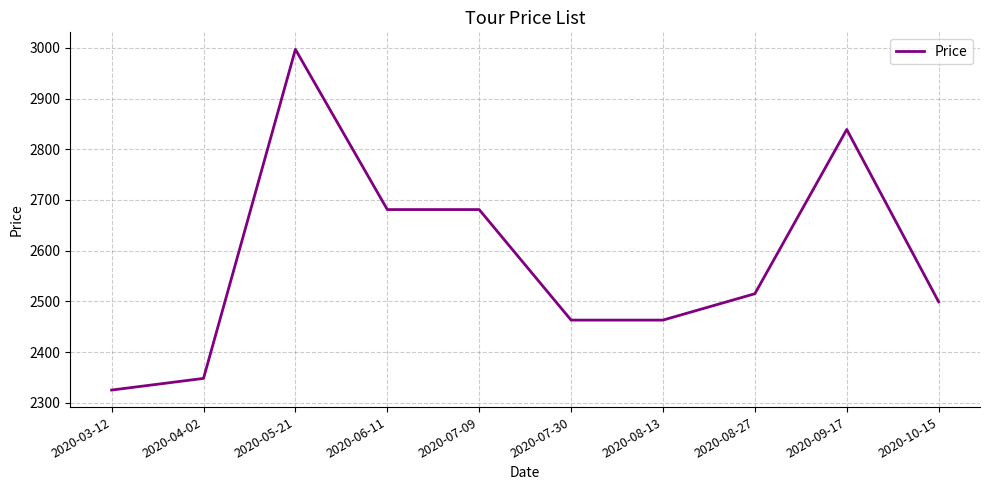

What is the minimum value shown in the chart?

2325